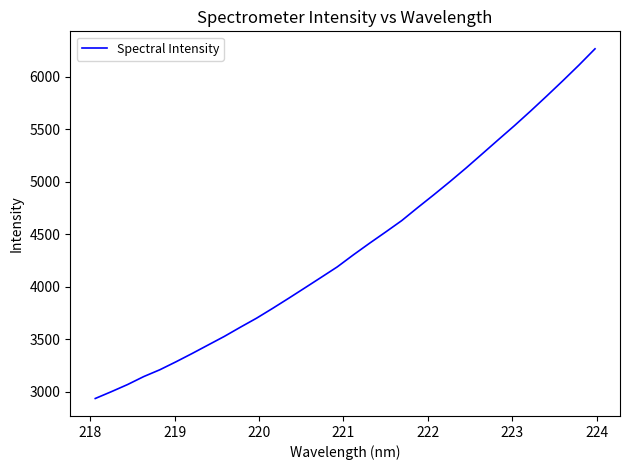

What is the greatest value displayed?

6263.3